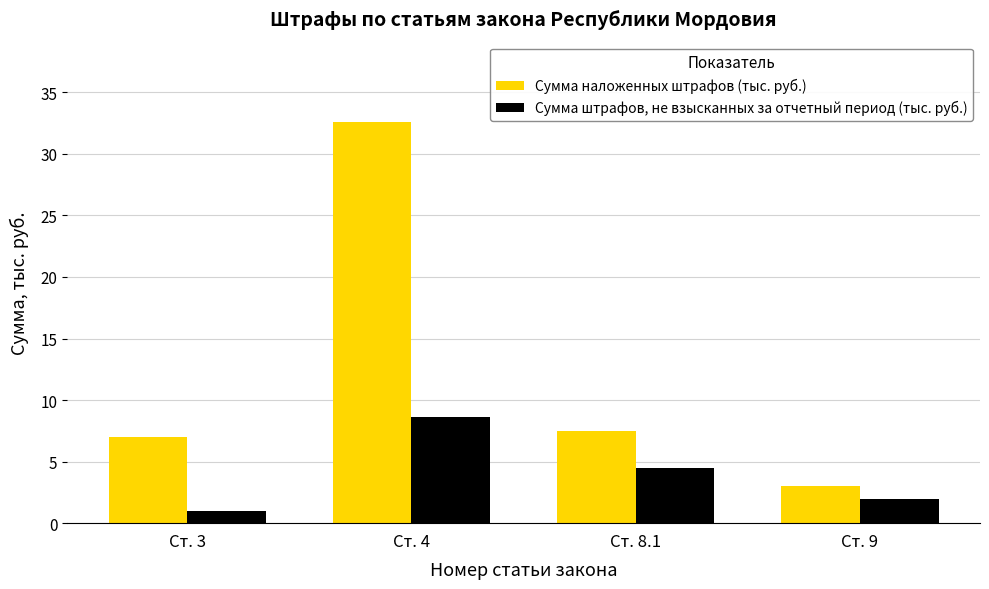

How many bars are there in each group?

2